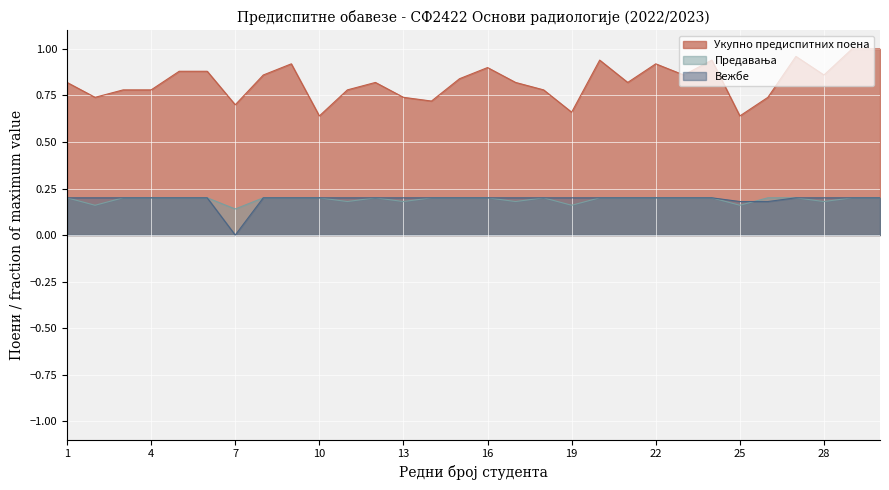

How many lines are shown in the chart?

3